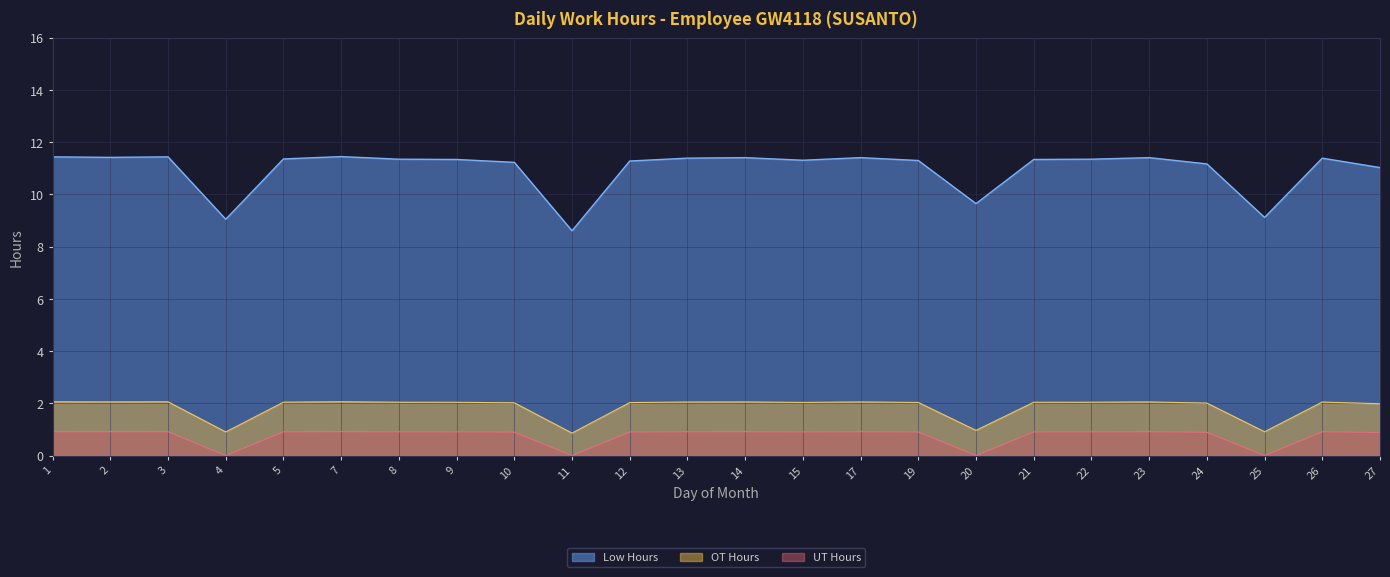

Reading left to right, transcribe all the data shown in this chart.

1=11.4	2=11.4	3=11.4	4=9.1	5=11.4	7=11.4	8=11.3	9=11.3	10=11.2	11=8.6	12=11.3	13=11.4	14=11.4	15=11.3	17=11.4	19=11.3	20=9.7	21=11.3	22=11.3	23=11.4	24=11.2	25=9.1	26=11.4	27=11.0